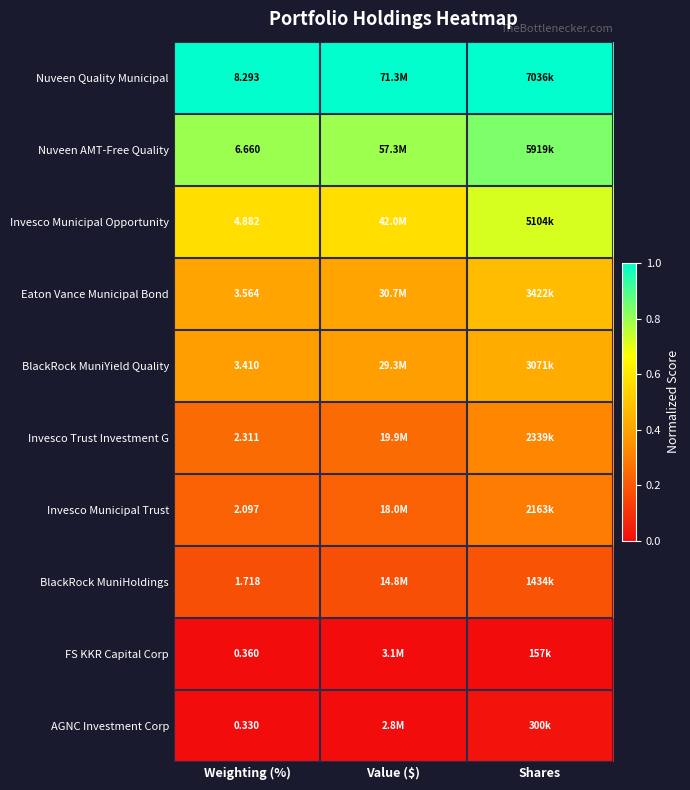

At Weighting (%), list the series in order from smallest to largest.

AGNC Investment Corp, FS KKR Capital Corp, BlackRock MuniHoldings, Invesco Municipal Trust, Invesco Trust Investment G, BlackRock MuniYield Quality, Eaton Vance Municipal Bond, Invesco Municipal Opportunity, Nuveen AMT-Free Quality, Nuveen Quality Municipal